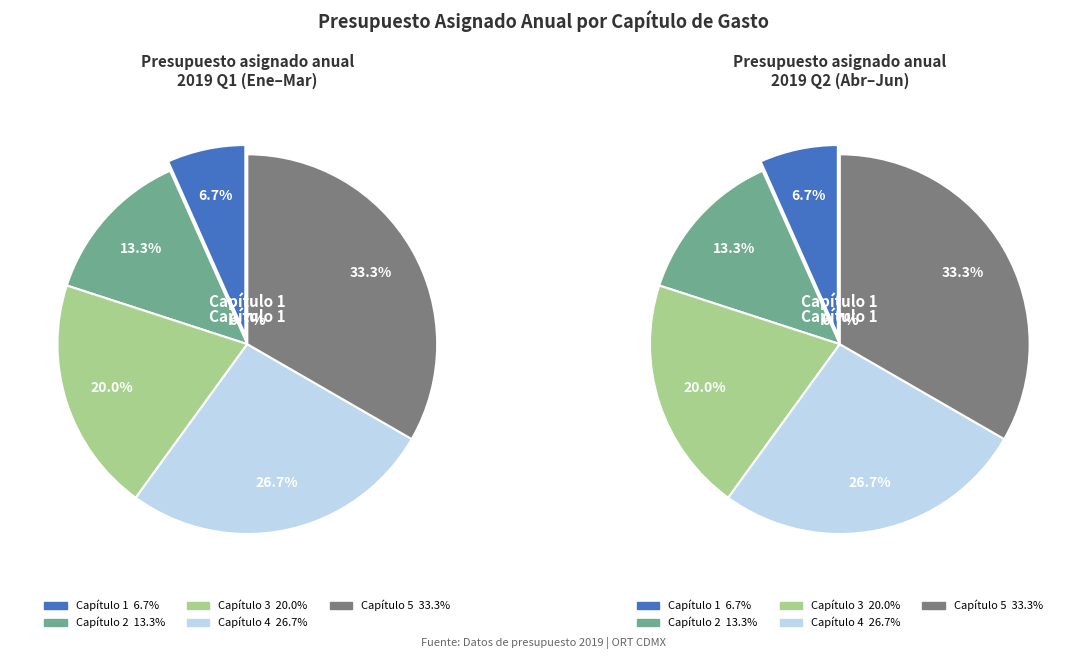

Which slice is the largest?

Capítulo 5